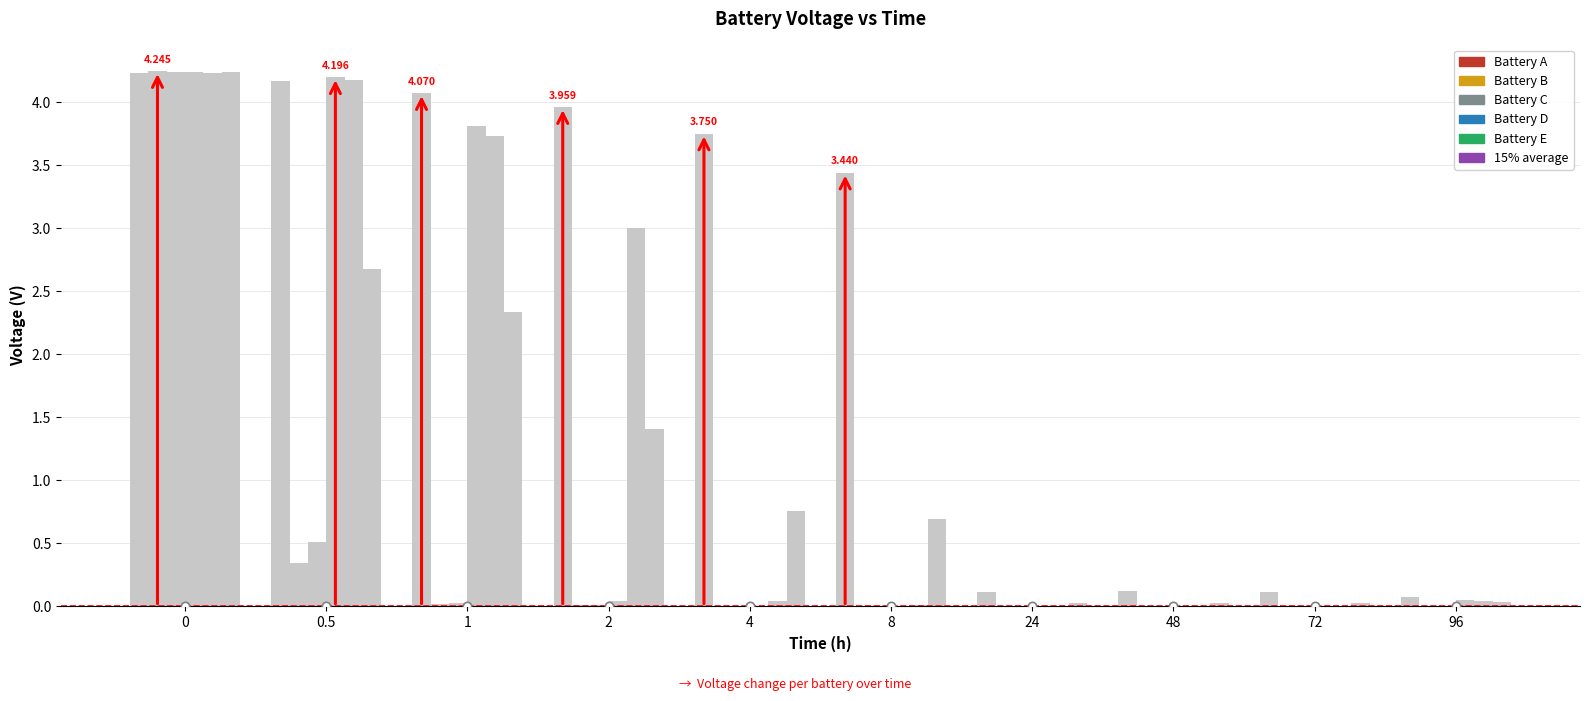

List the series in order of their peak value, highest first.

Battery B, Battery D, Battery C, 15% average, Battery E, Battery A